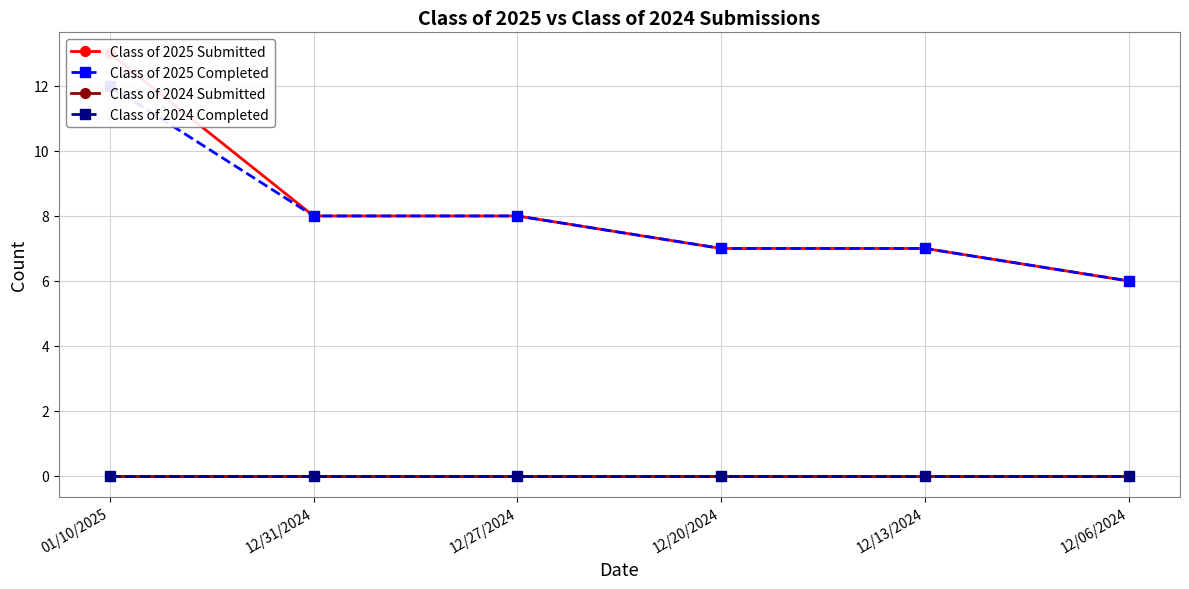

What is the label of the 4th point from the right?

12/27/2024